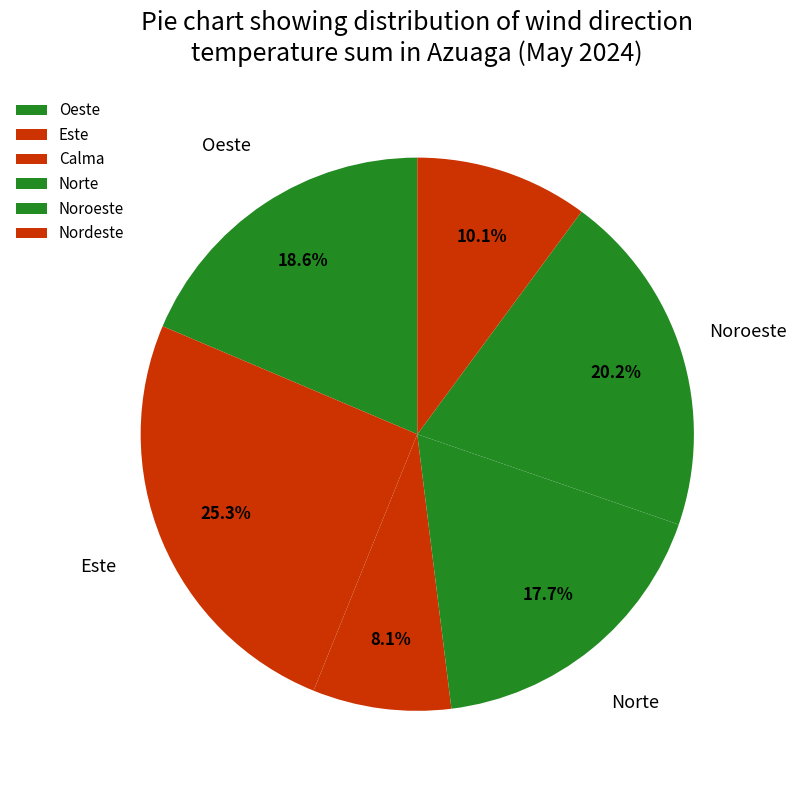

To the nearest percent, what is the combined percentage of Noroeste and Norte?

38%